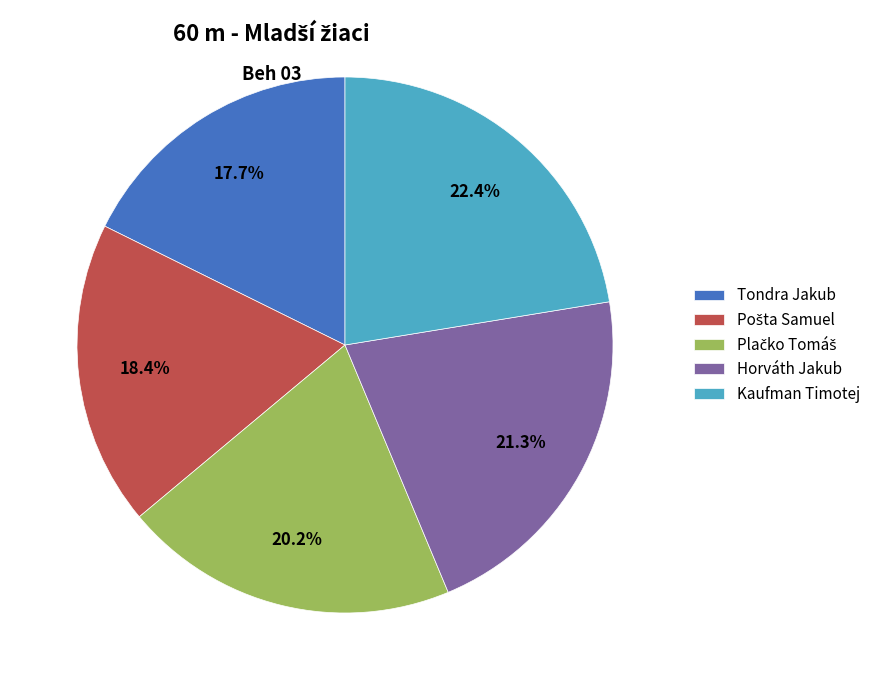

Does any single category account for the majority?

No